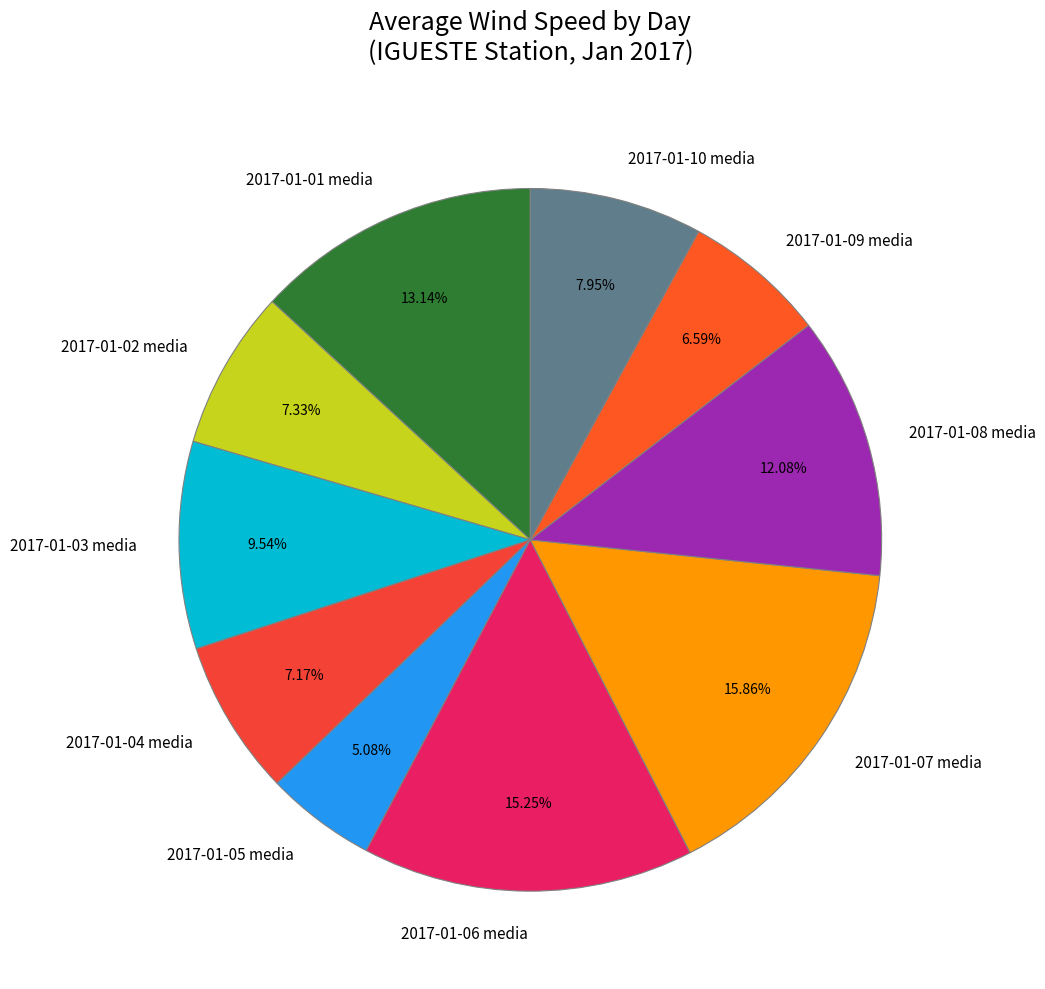

Between 2017-01-09 and 2017-01-02, which is larger?

2017-01-02